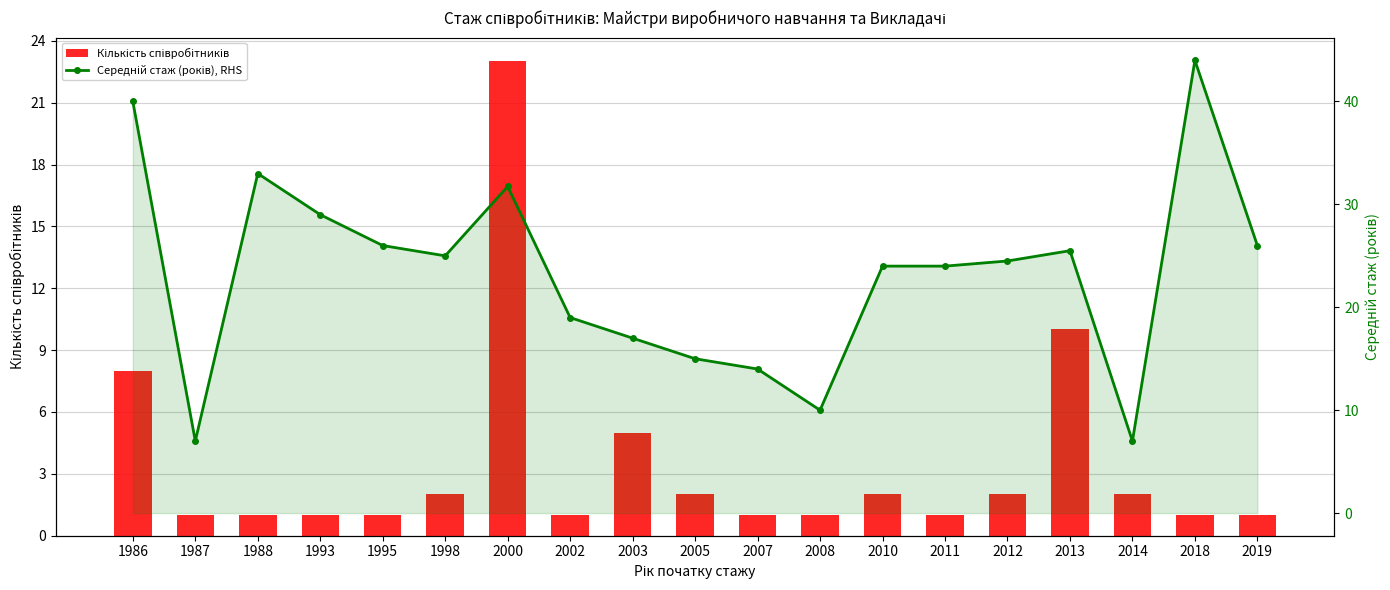

Are the bars horizontal?

No